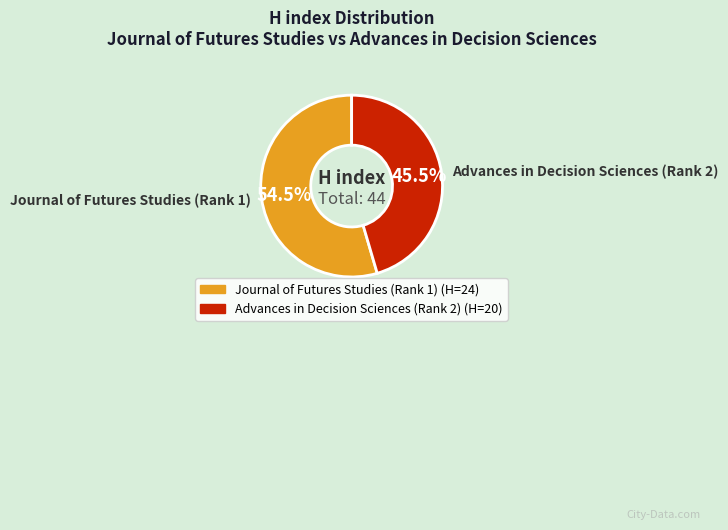

Combined, what portion of the pie is Journal of Futures Studies (Rank 1) and Advances in Decision Sciences (Rank 2)?

100.0%